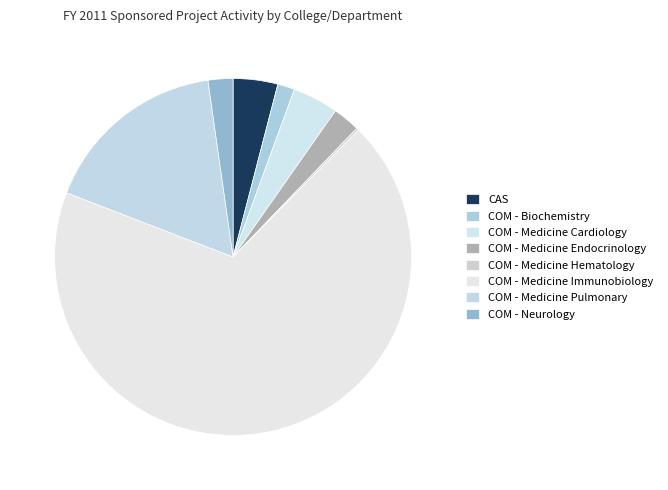

Rank the categories by value from highest to lowest.

COM - Medicine Immunobiology, COM - Medicine Pulmonary, COM - Medicine Cardiology, CAS, COM - Medicine Endocrinology, COM - Neurology, COM - Biochemistry, COM - Medicine Hematology